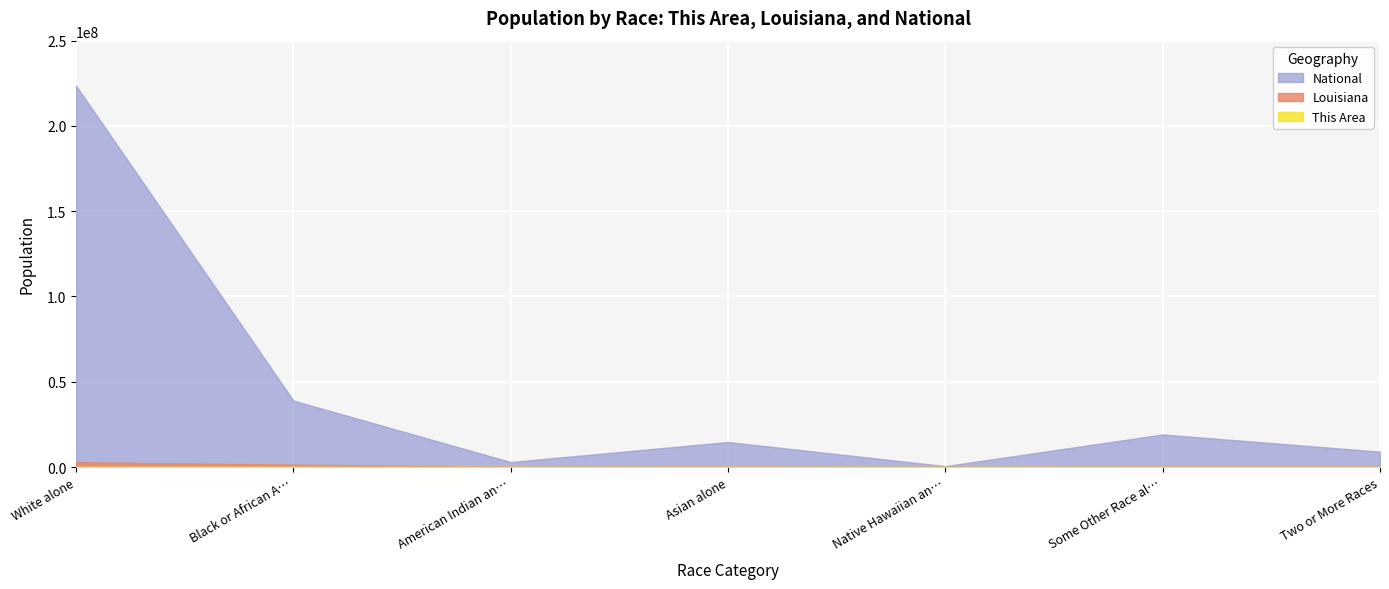

How many interior local peaks does the National series have?

2